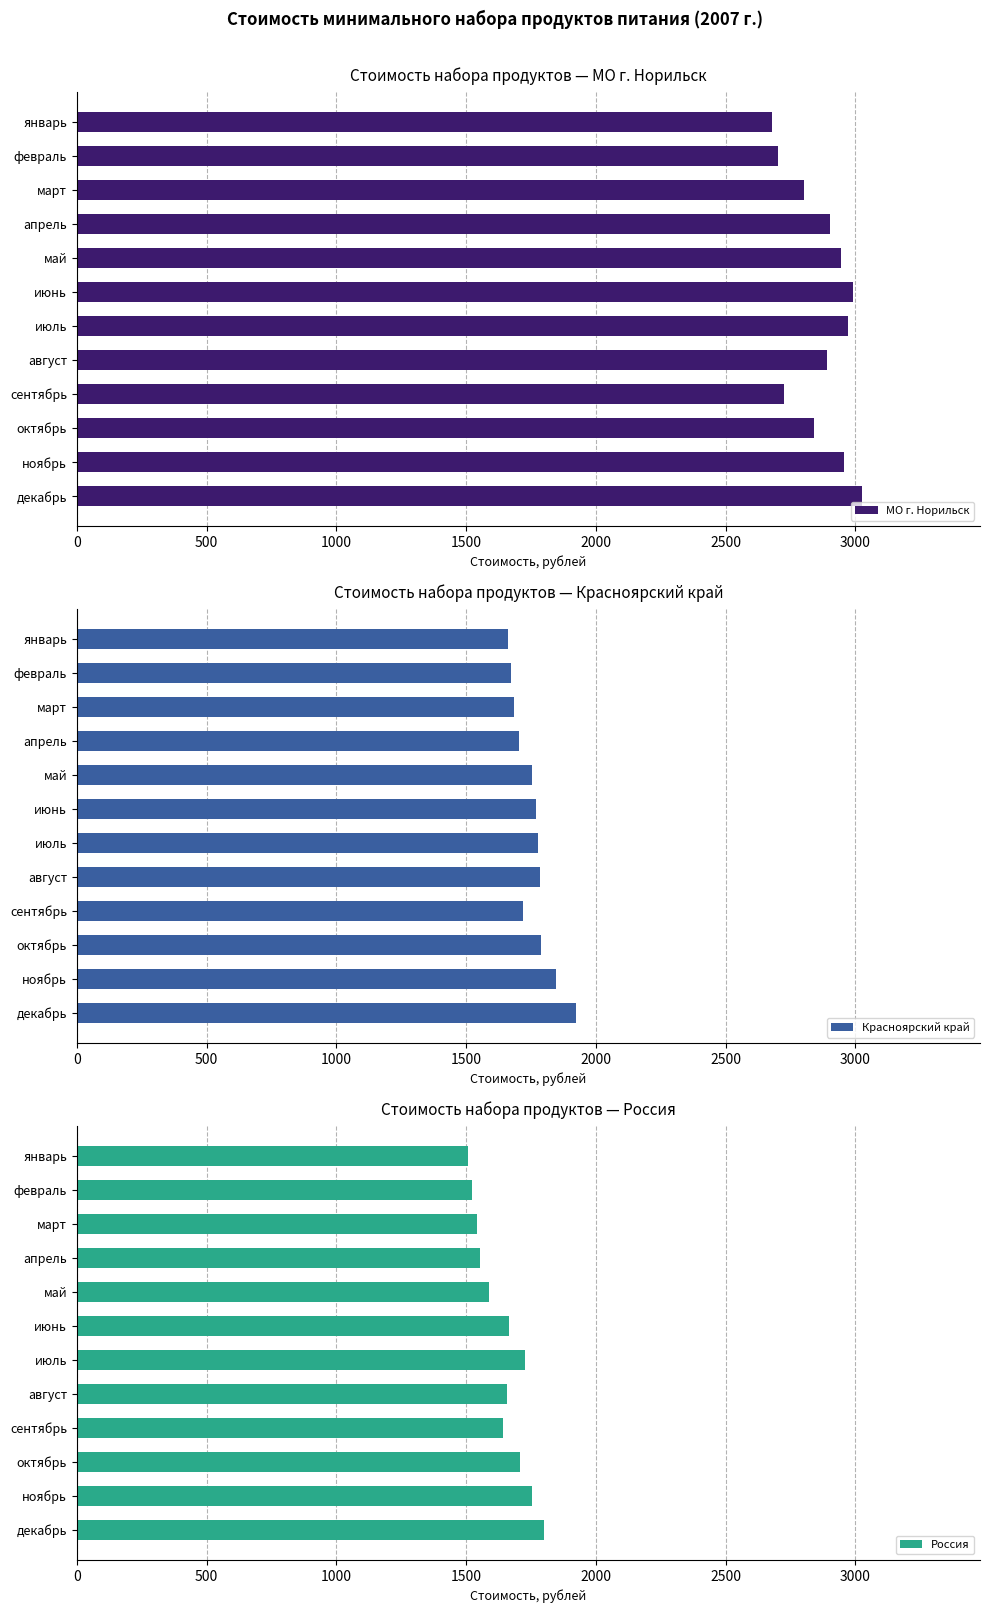

What is the lowest value of the Красноярский край series?

1662.3